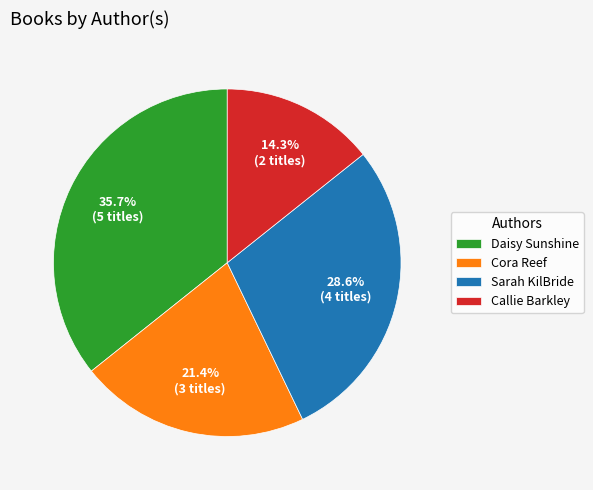

Between Callie Barkley and Sarah KilBride, which is larger?

Sarah KilBride